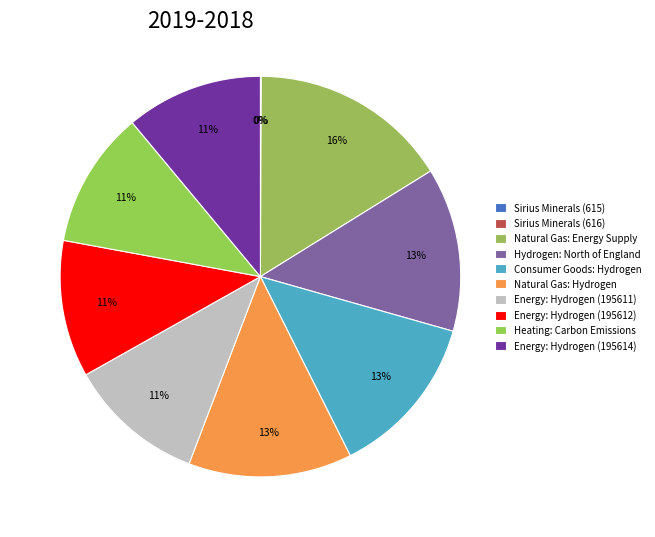

What percentage do Energy: Hydrogen (195611) and Energy: Hydrogen (195612) together represent?

22.1%